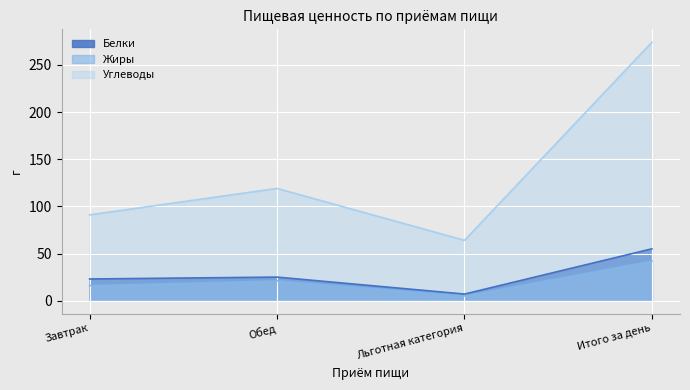

At how many categories does at least one series exceed 260?

1